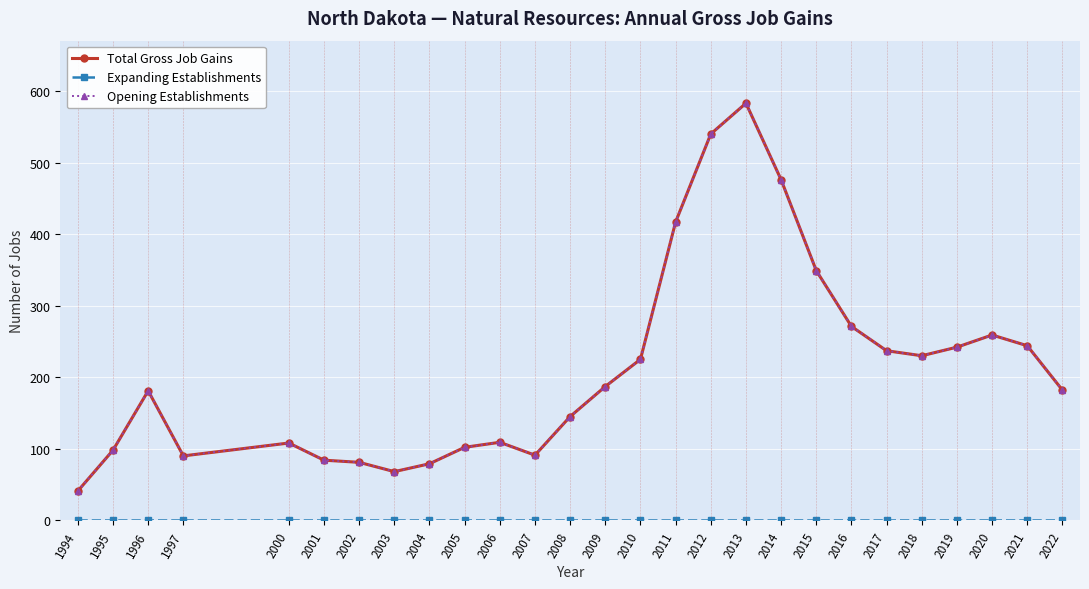

How many interior local peaks does the Opening Establishments series have?

5